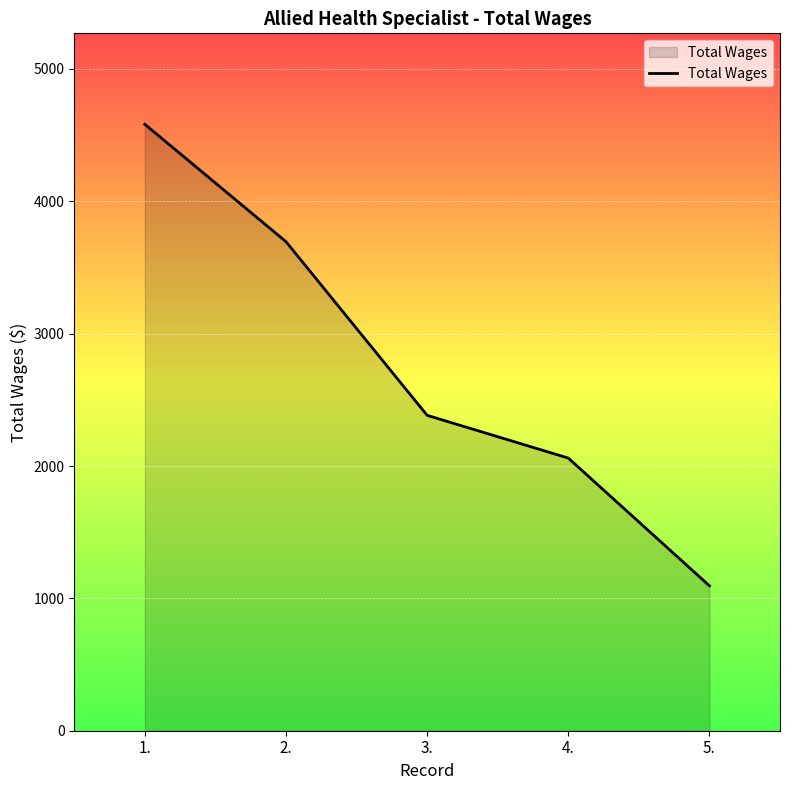

What is the average value?

2763